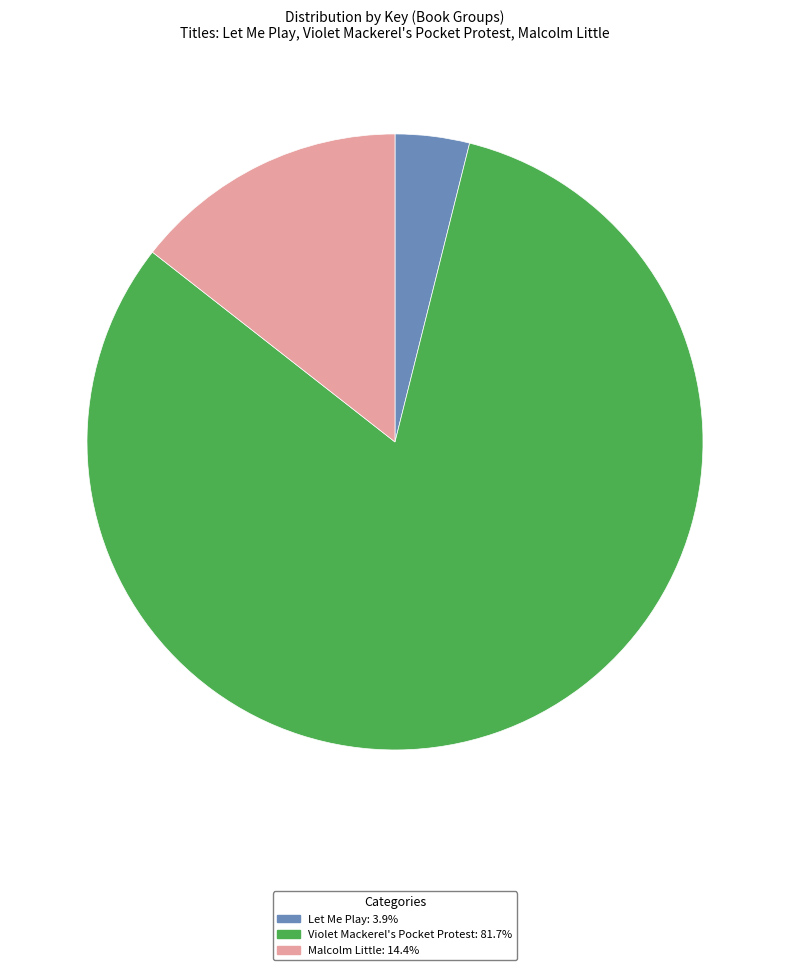

Is Let Me Play the majority of the pie?

No